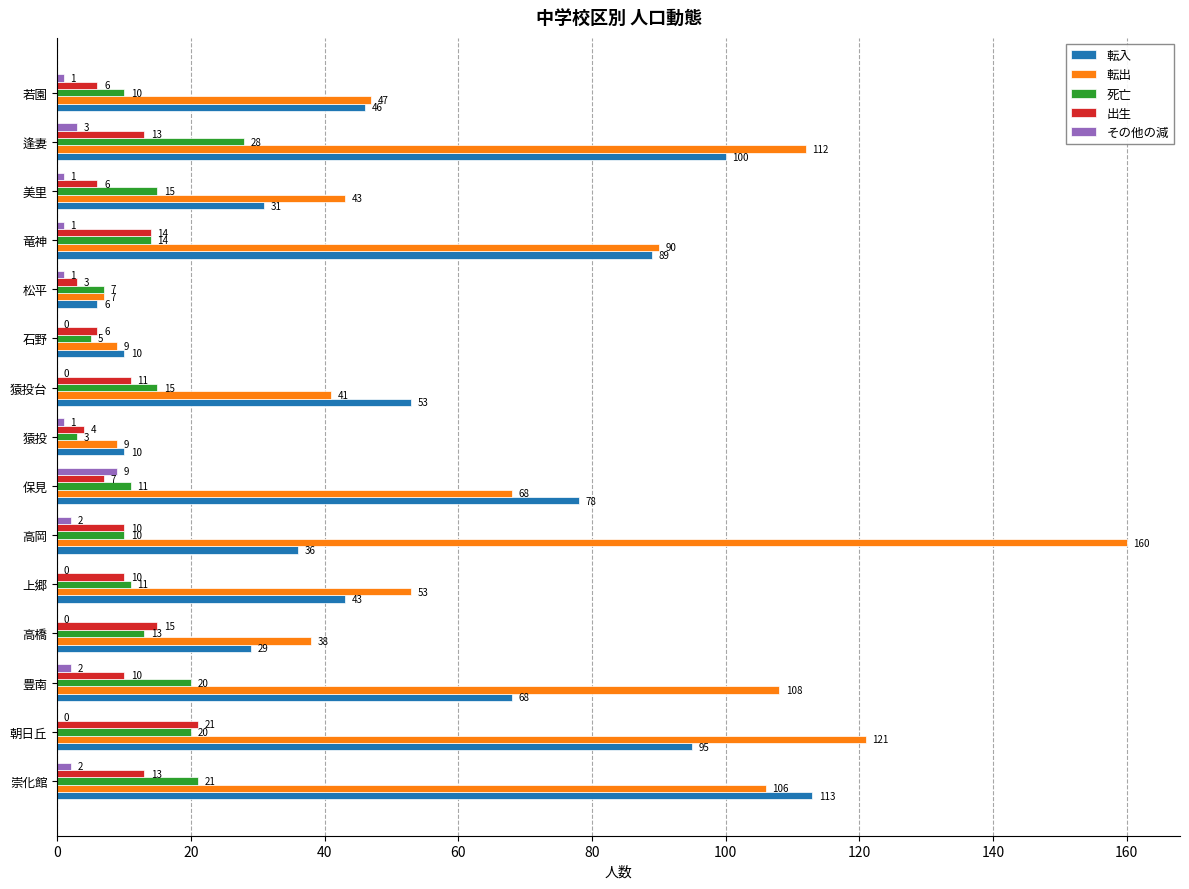

What is the sum of all 転入 values?

807